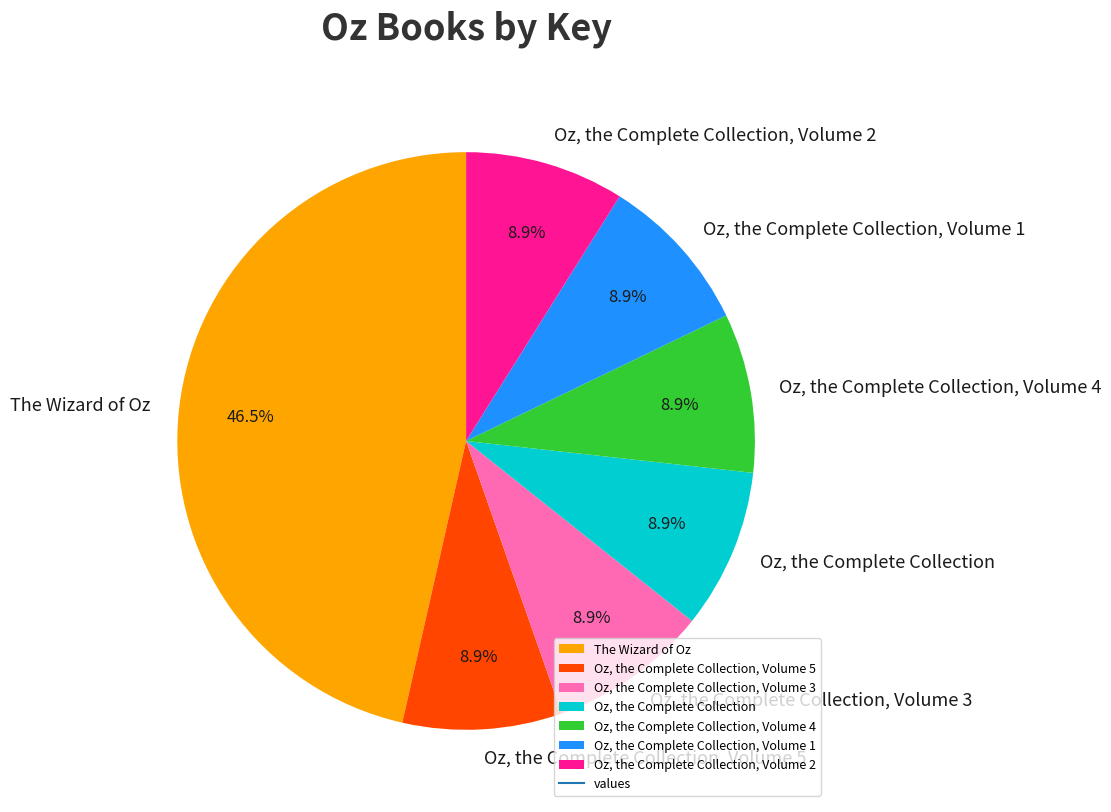

Which category has the biggest portion of the pie?

The Wizard of Oz